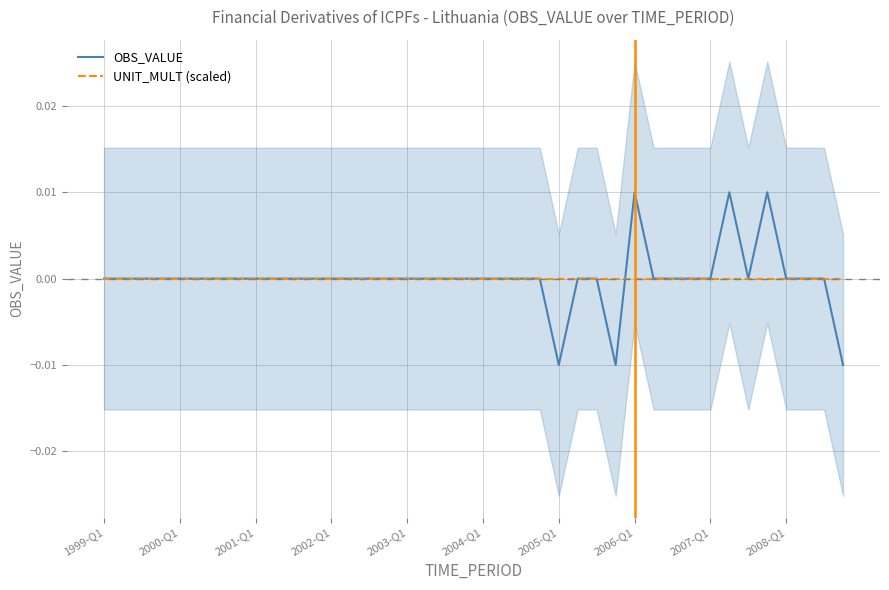

Where does the OBS_VALUE series first go above 0?

2006-Q1